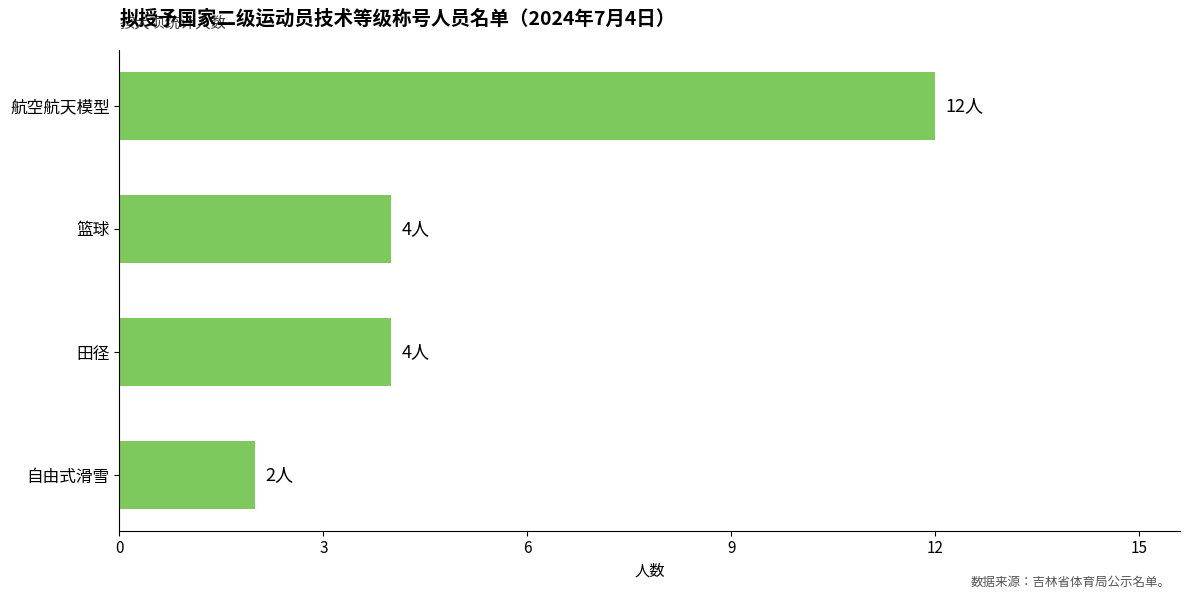

Reading bottom to top, transcribe all the data shown in this chart.

2	4	4	12